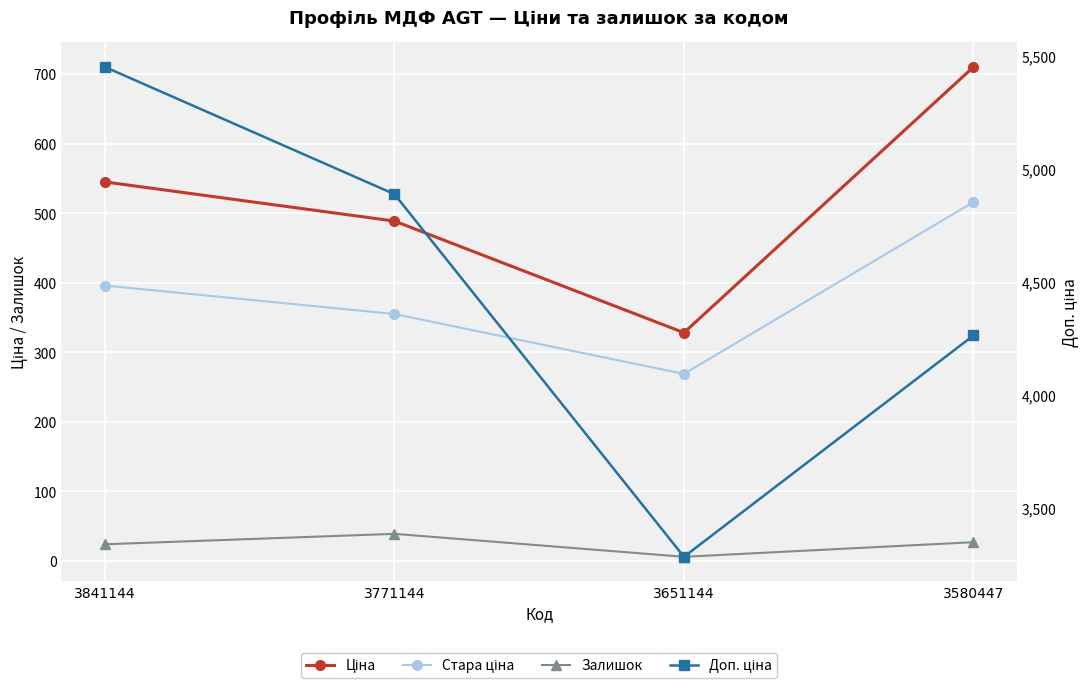

What is the sum of the Залишок values at 3651144 and 3771144?

45.0